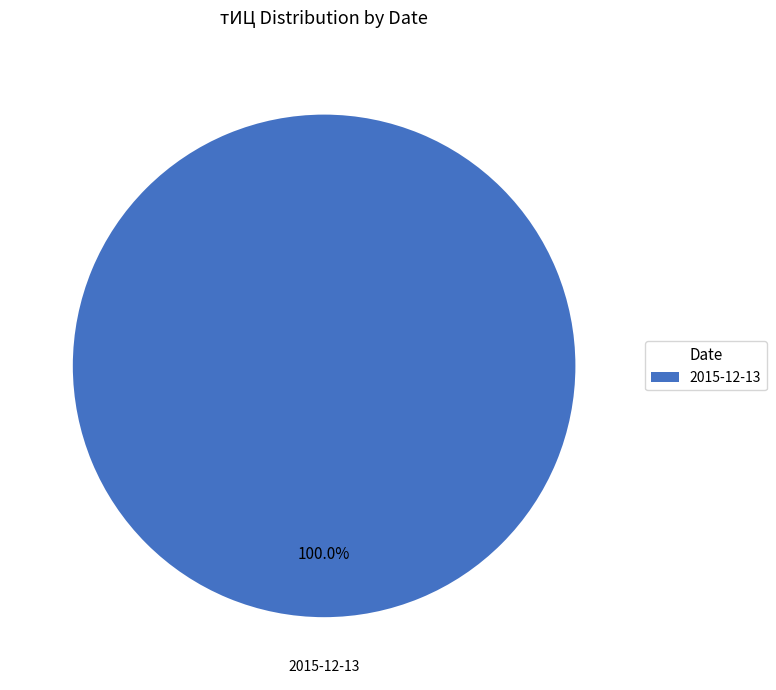

Rank the categories by value from lowest to highest.

2015-12-13